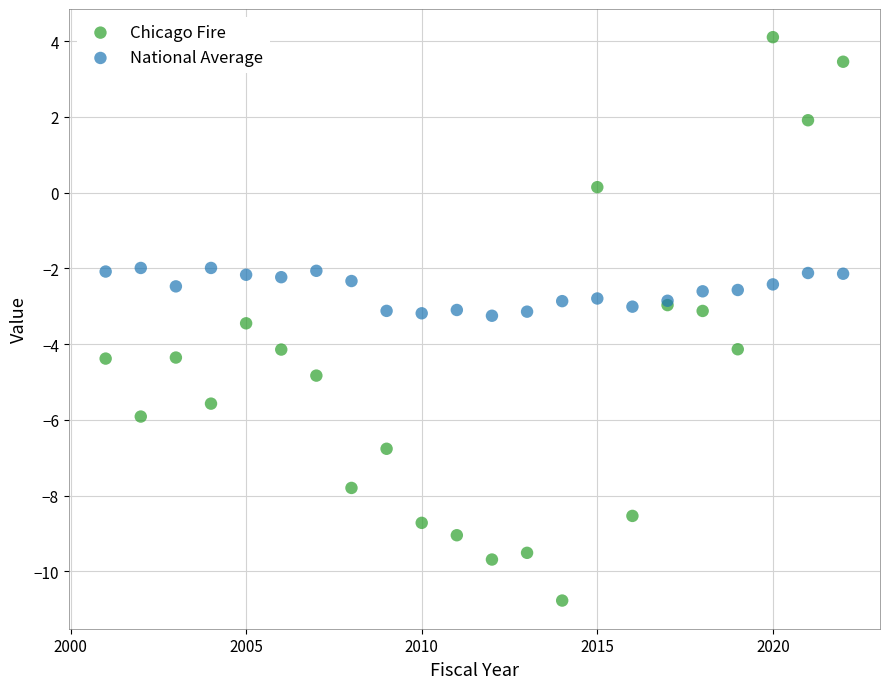

What is the X range (max minus min) for the scatter plot?

21.0